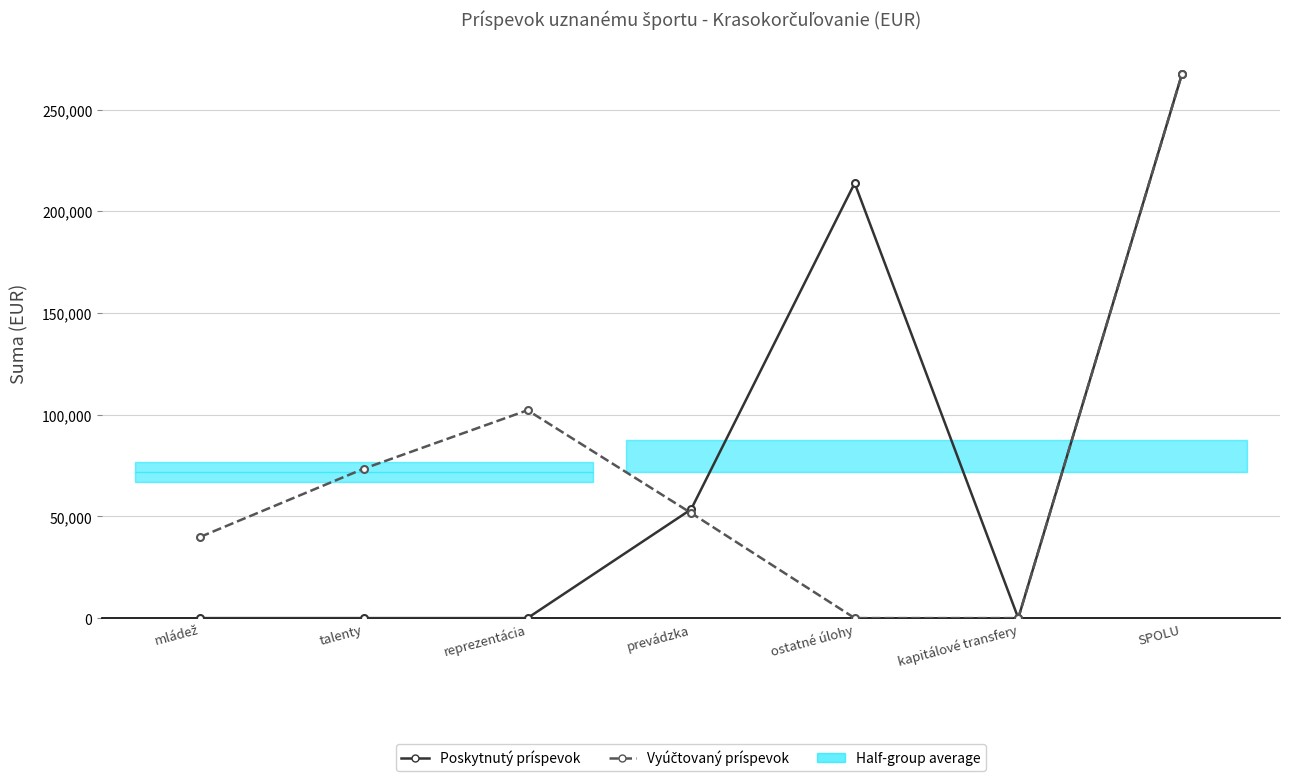

What is the total value across all series at ostatné úlohy?

213864.0